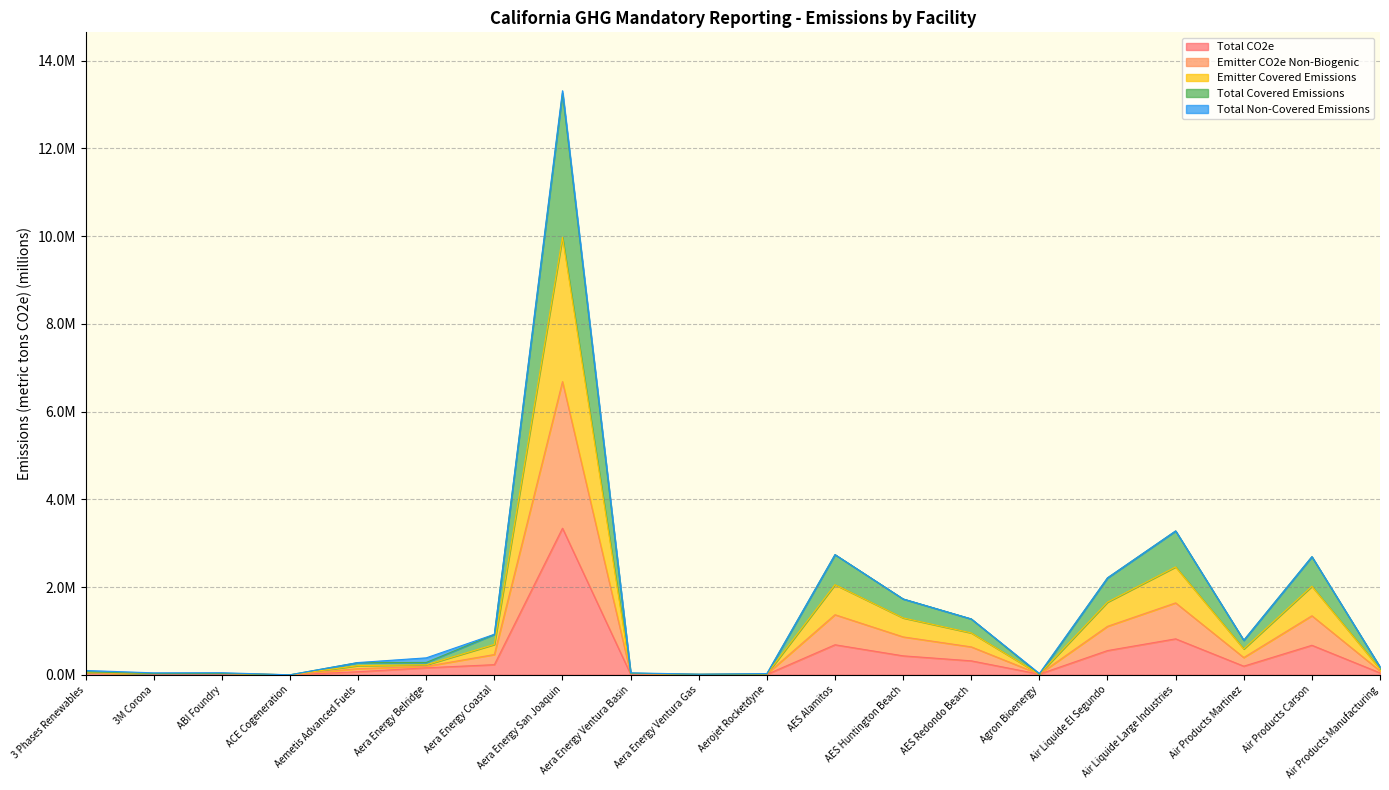

At which category does the chart reach its peak across all series?

Aera Energy San Joaquin